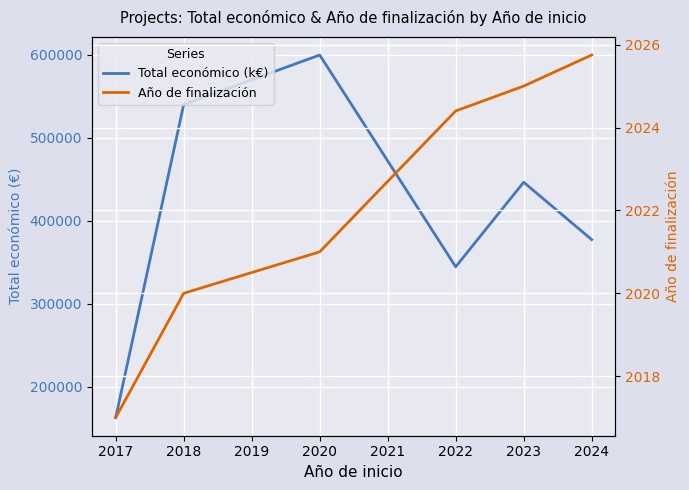

Is the value of Total económico (k€) at 2022 greater than the value of Año de finalización at 2020?

Yes